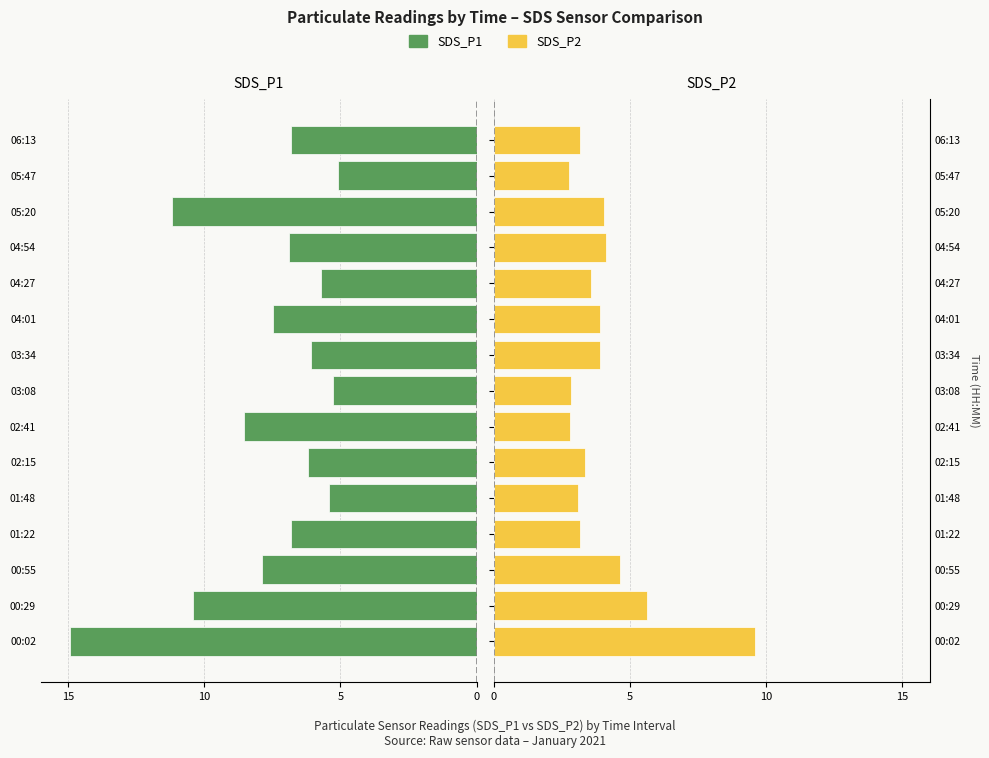

Count the number of categories in the chart.

15